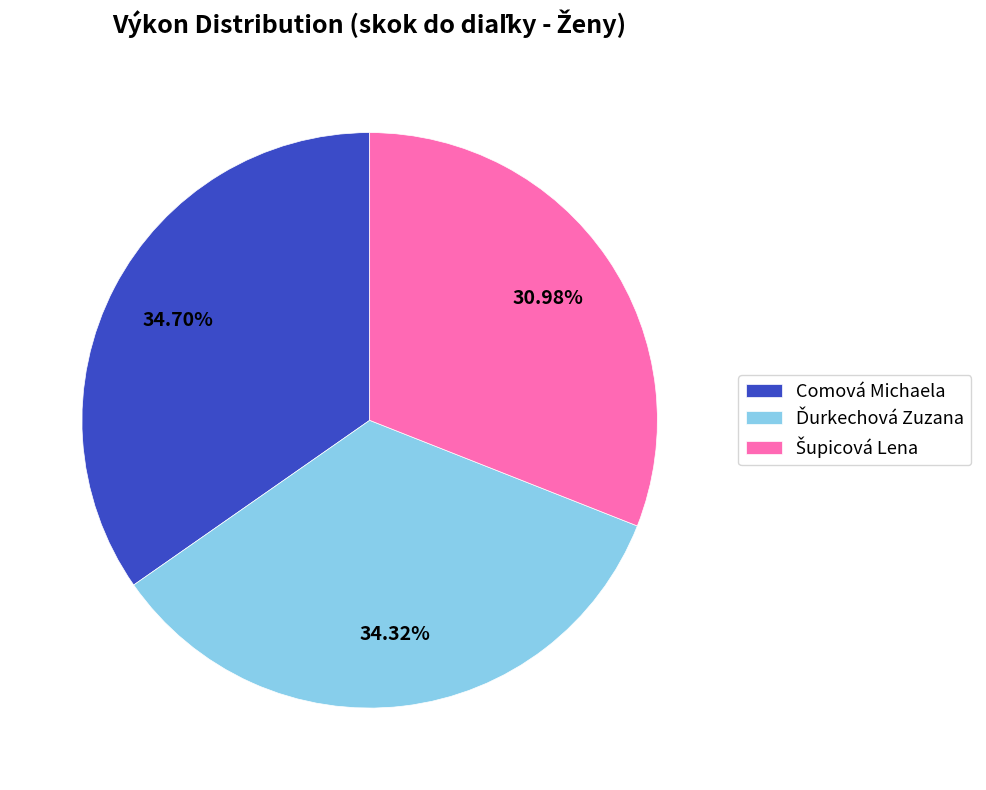

Is there any slice that represents more than half of the pie?

No